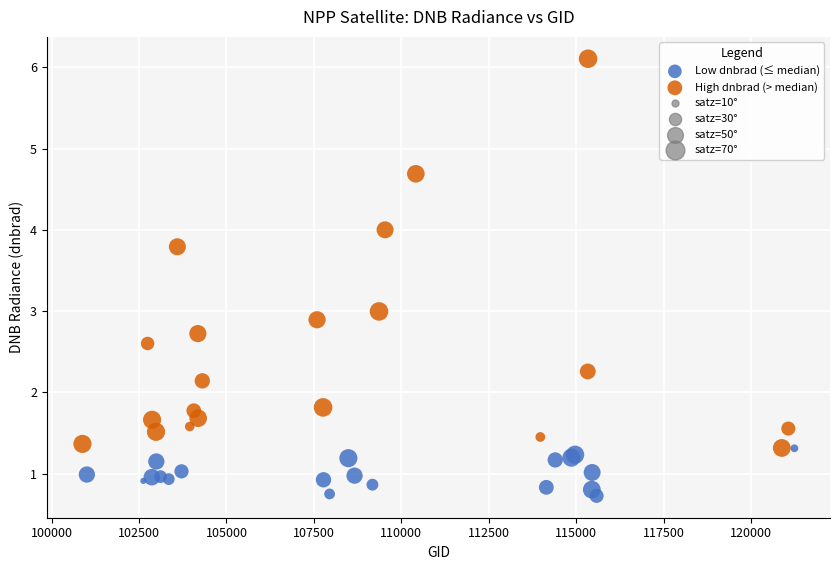

Which series contains the highest Y value?

High dnbrad (> median)